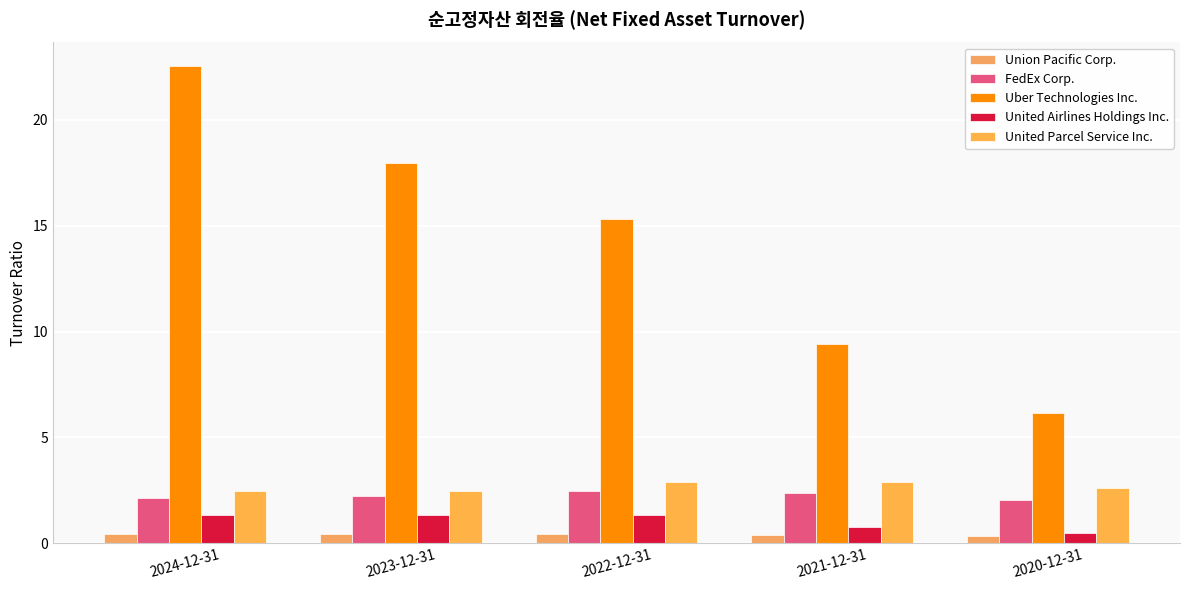

What is the value of the United Airlines Holdings Inc. bar at the 5th from the left?

0.5